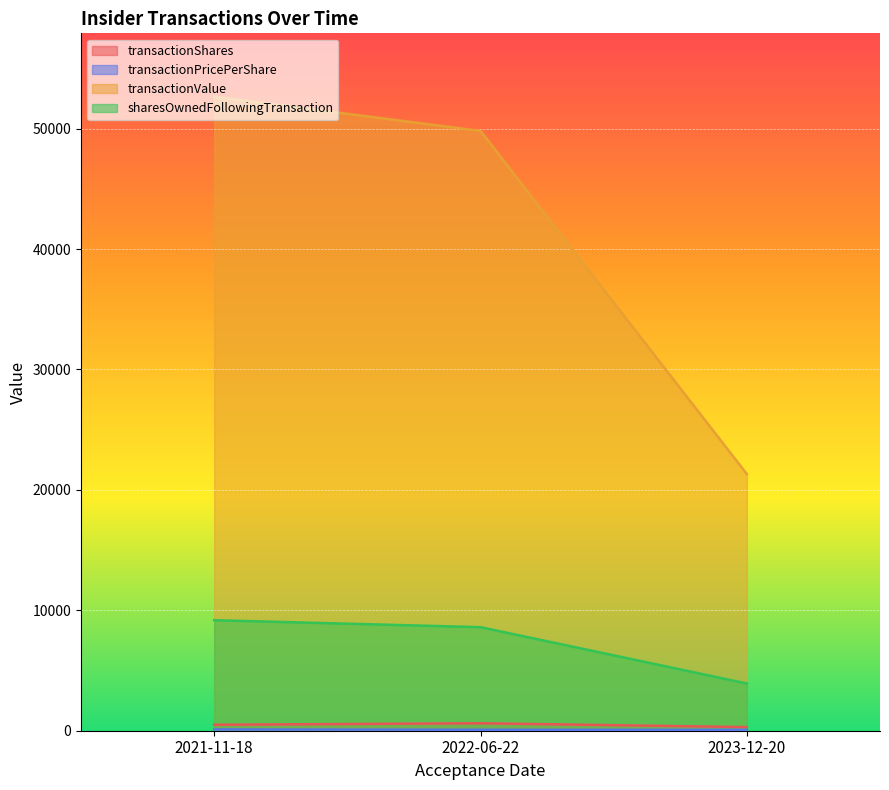

Read the transactionValue value at 2021-11-18.

52652.0